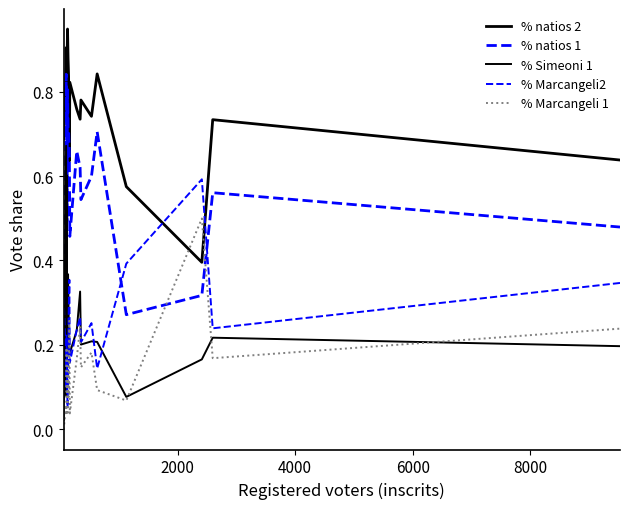

True or false: % natios 2 and % Simeoni 1 cross at least once.

False